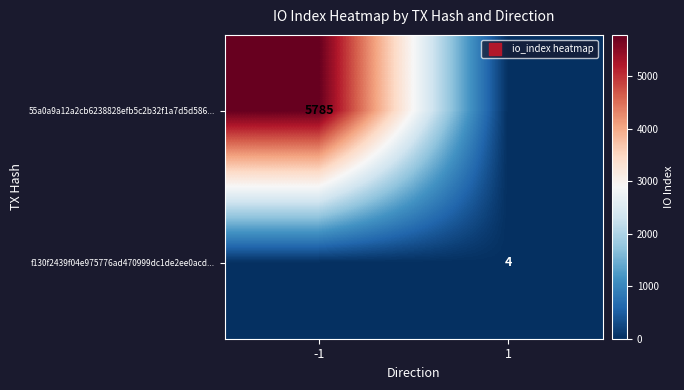

What is the total value across all series at -1?

5785